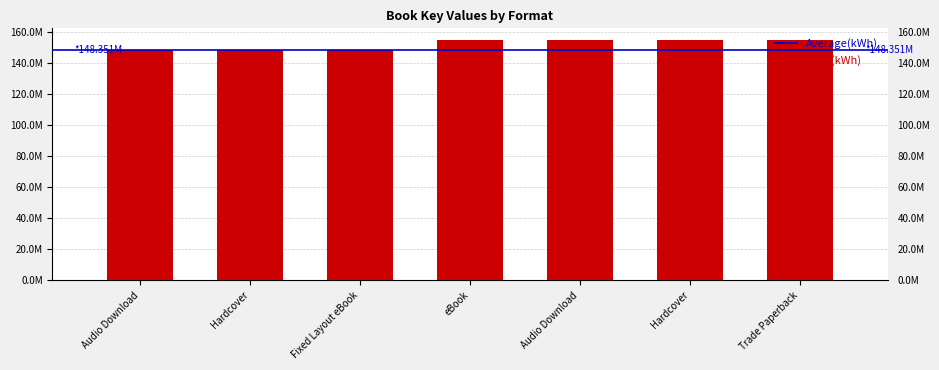

What is the label of the 2nd bar from the right?

Hardcover